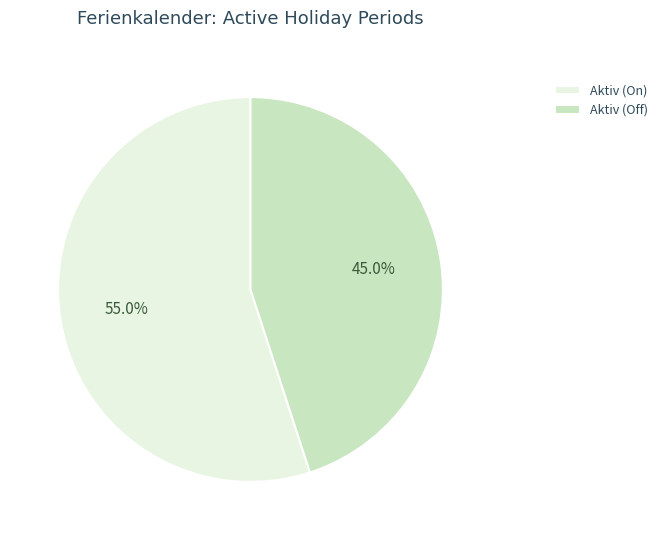

To the nearest percent, what portion does Aktiv (Off) represent?

45%